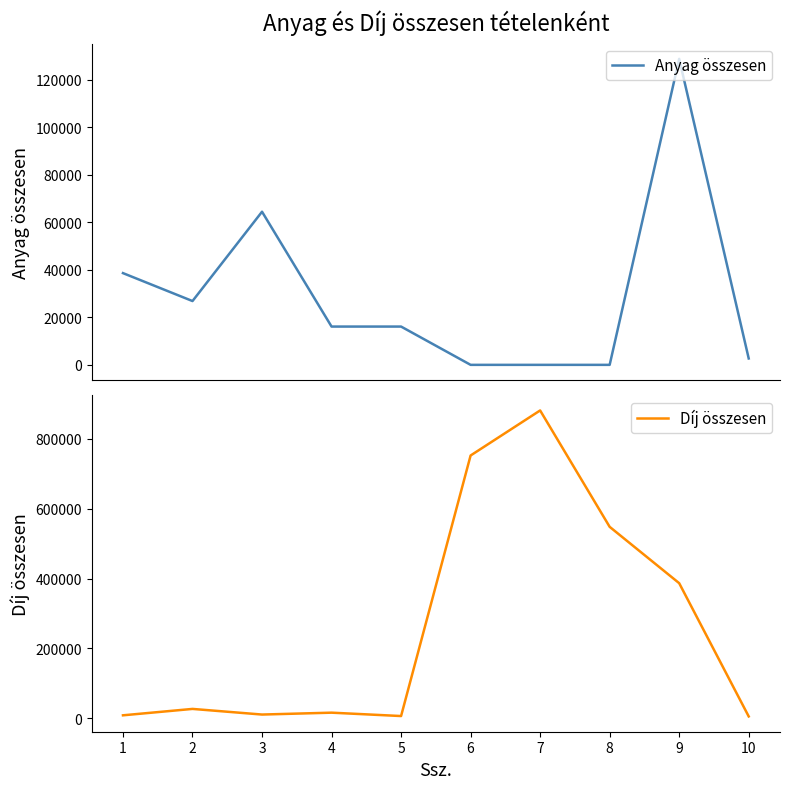

The value of Anyag összesen at 5 is 16125. True or false?

True